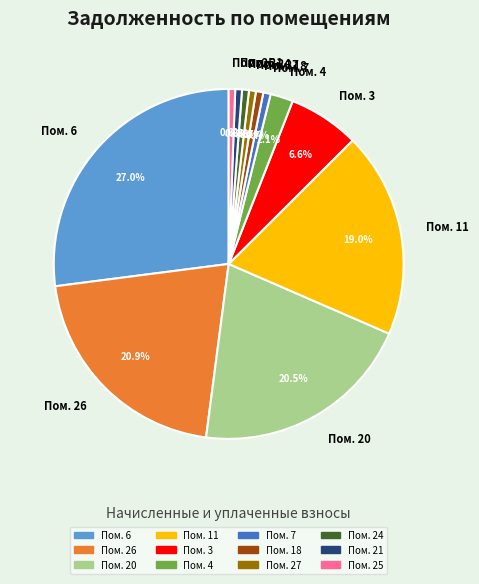

Does any single category account for the majority?

No